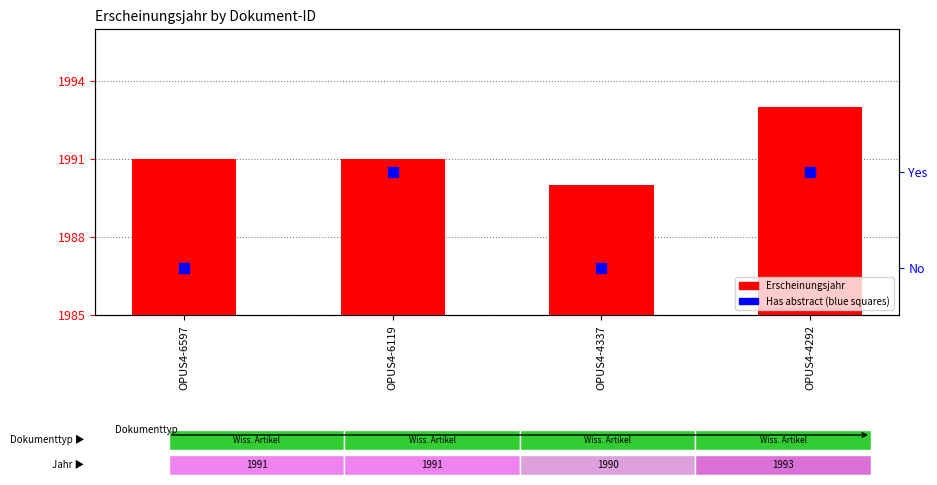

Is the value of Has abstract (1=yes) at OPUS4-6119 greater than the value of Erscheinungsjahr at OPUS4-6119?

No